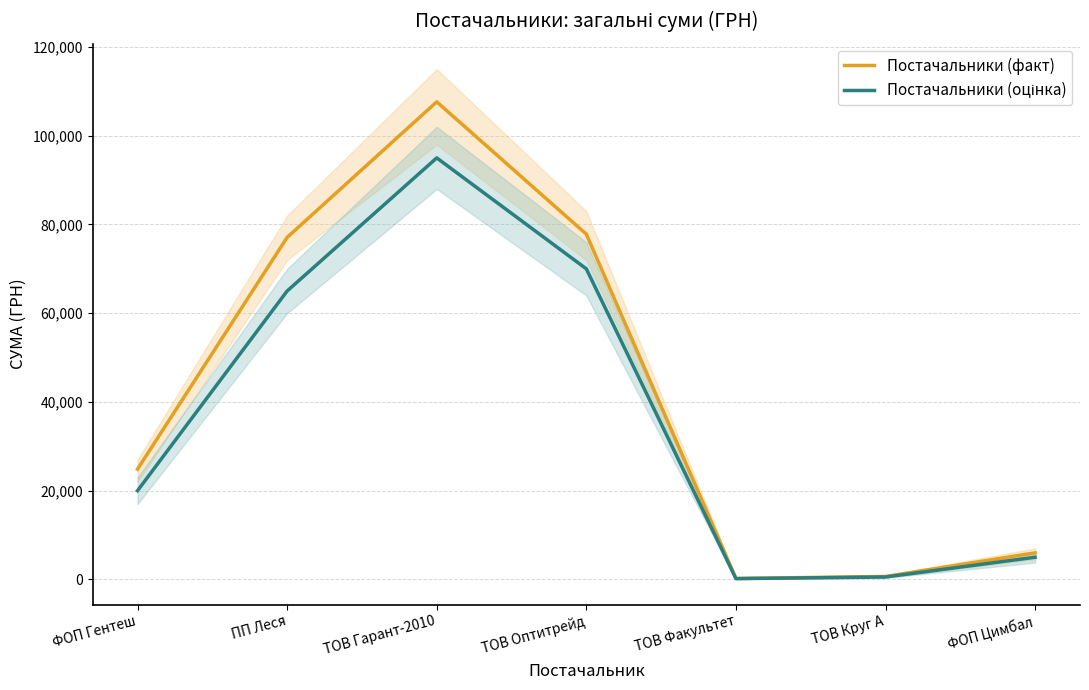

What is the sum of all Постачальники (факт) values?

294253.8